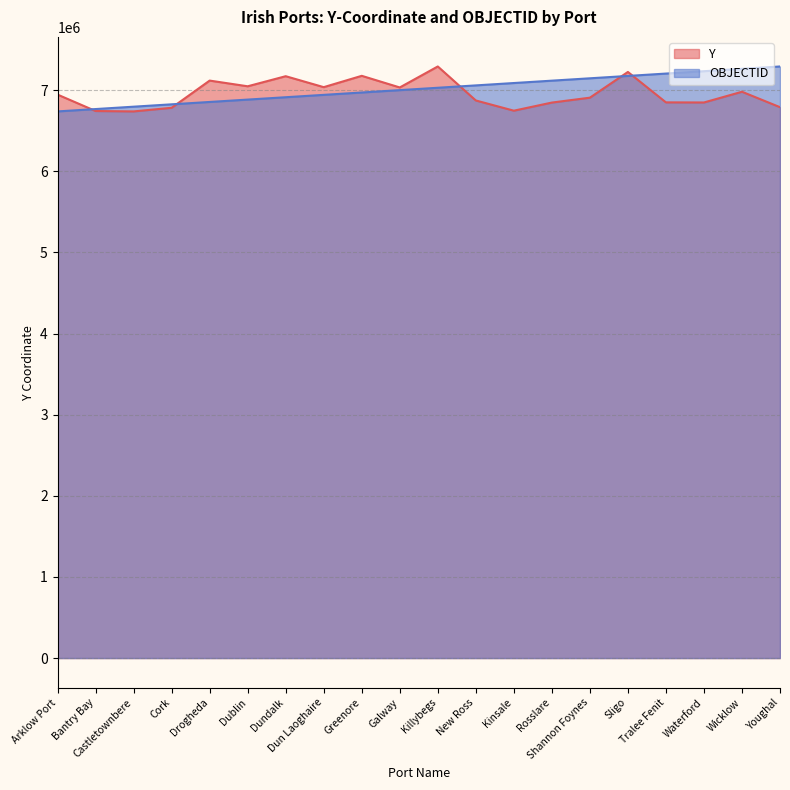

What are all the series names shown in the legend?

Y, OBJECTID